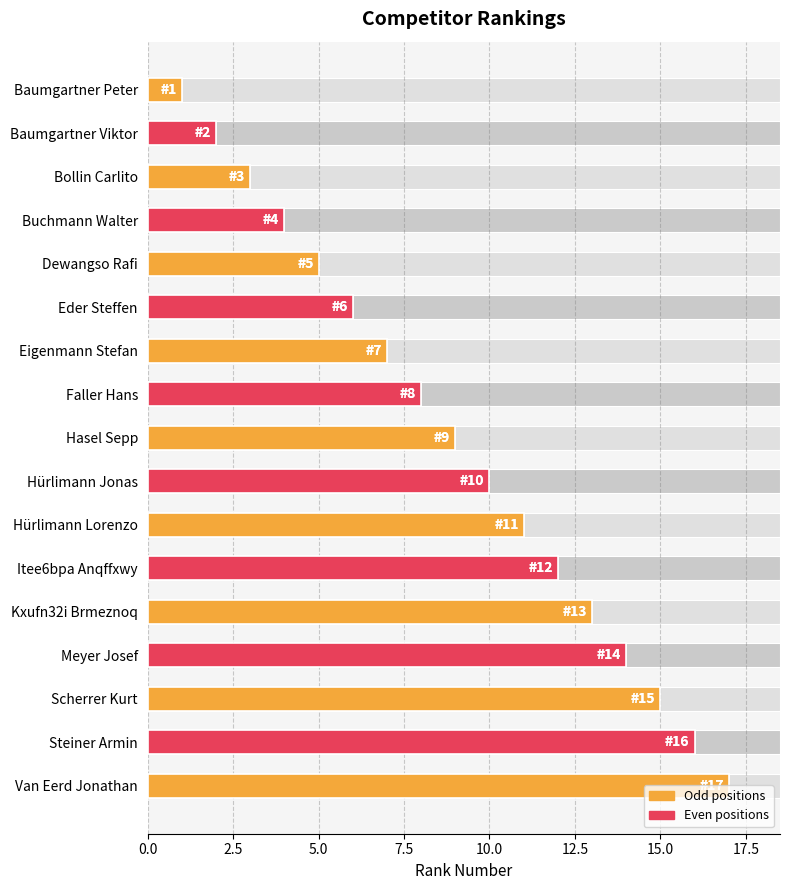

True or false: the data shows 17 at Kxufn32i Brmeznoq.

False